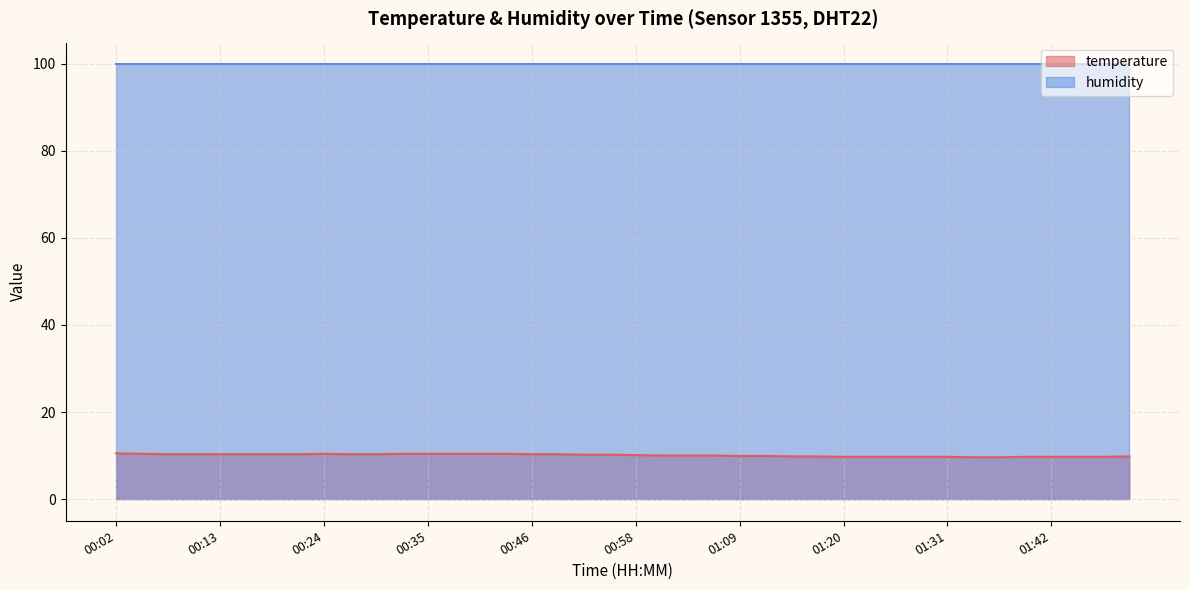

At which category does the chart reach its peak across all series?

00:02